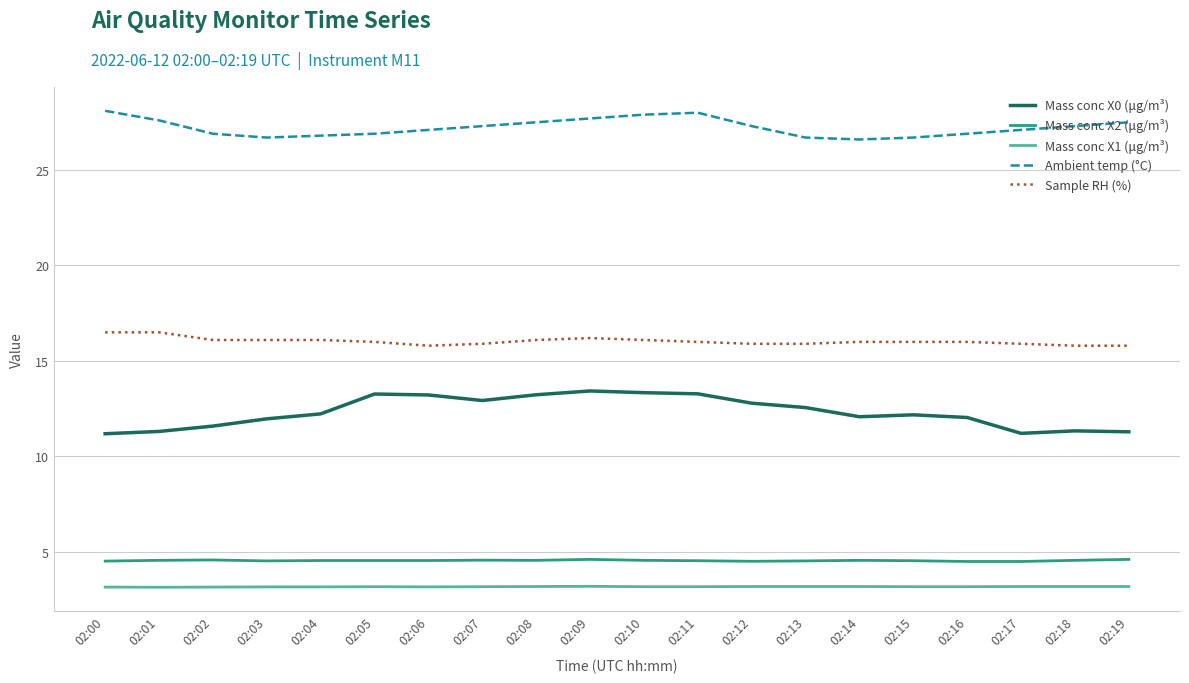

How many lines are shown in the chart?

5